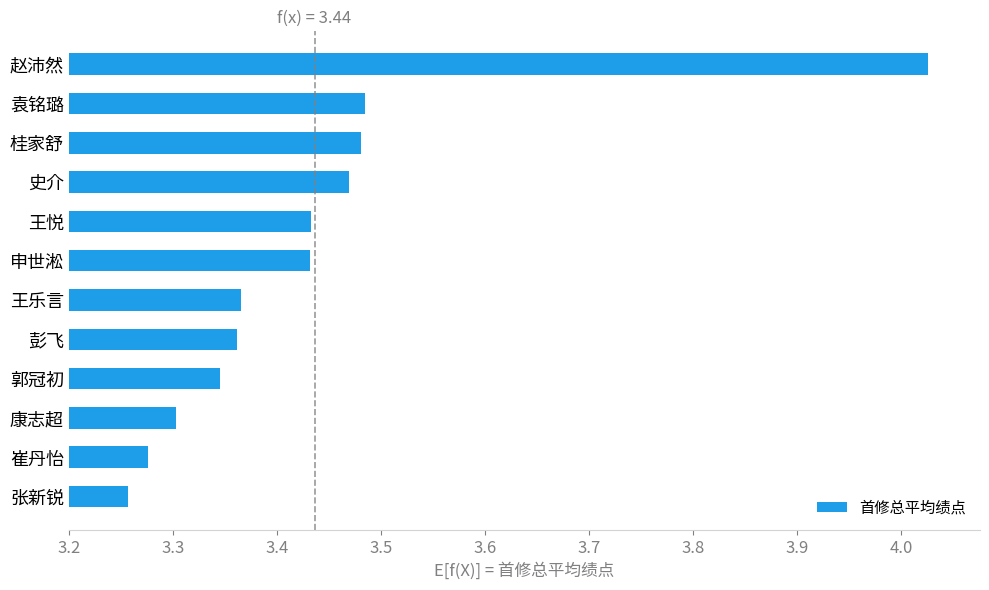

Between 史介 and 王悦, which is larger?

史介